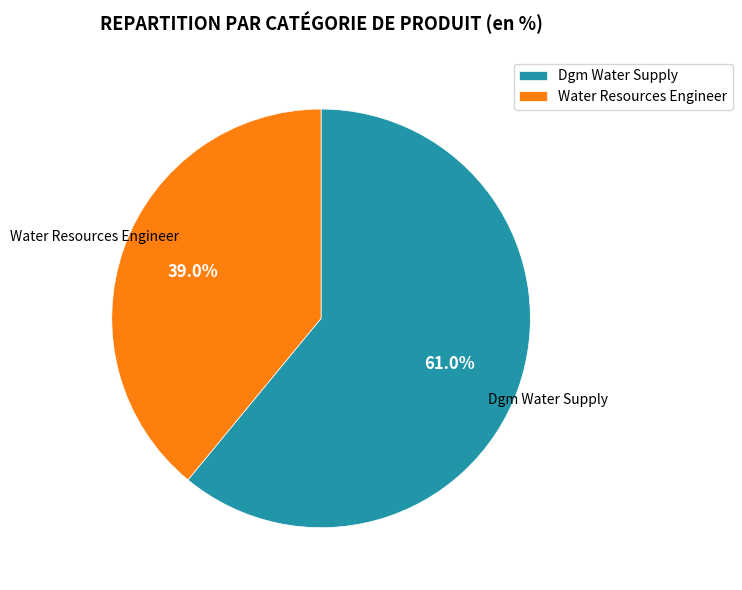

Is it true that Water Resources Engineer is 25% of the pie?

False